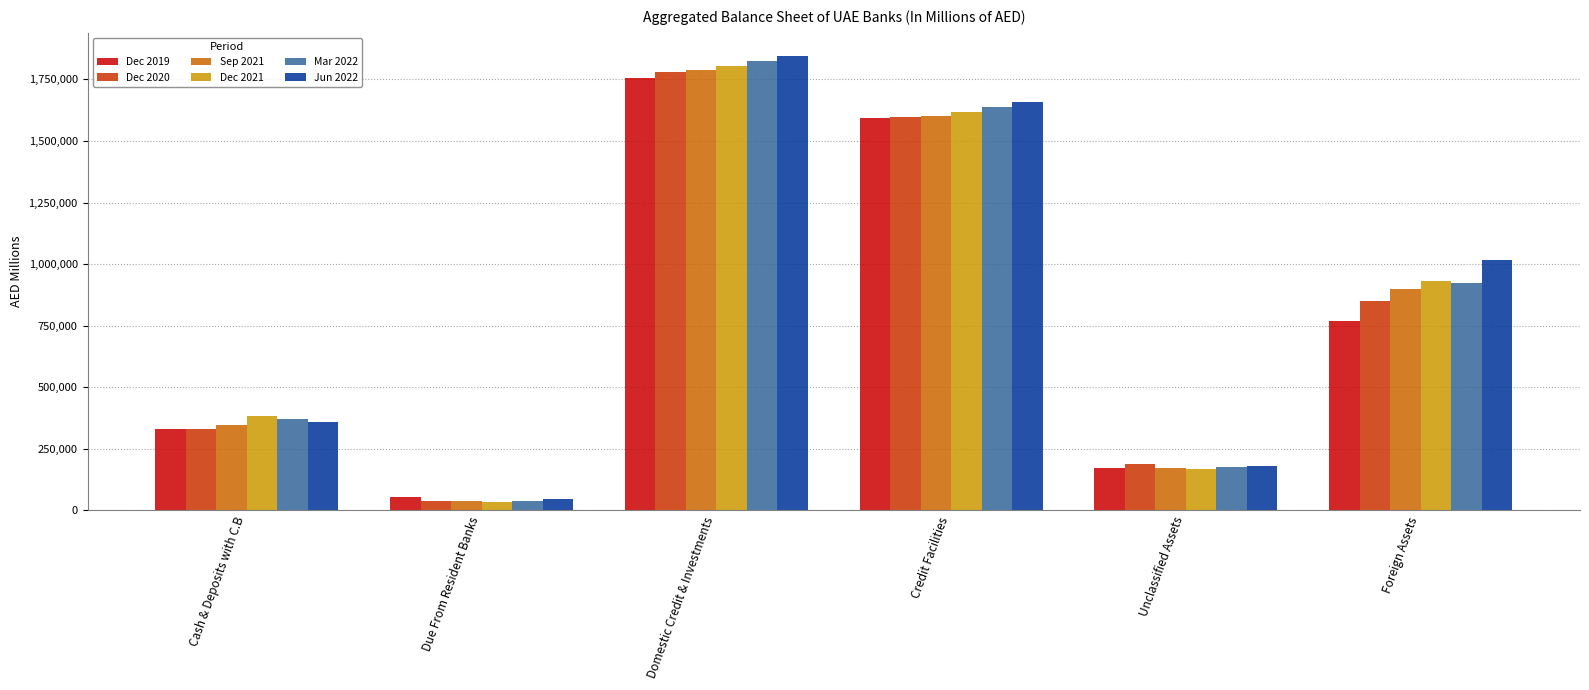

Which series has the widest spread of values?

Jun 2022